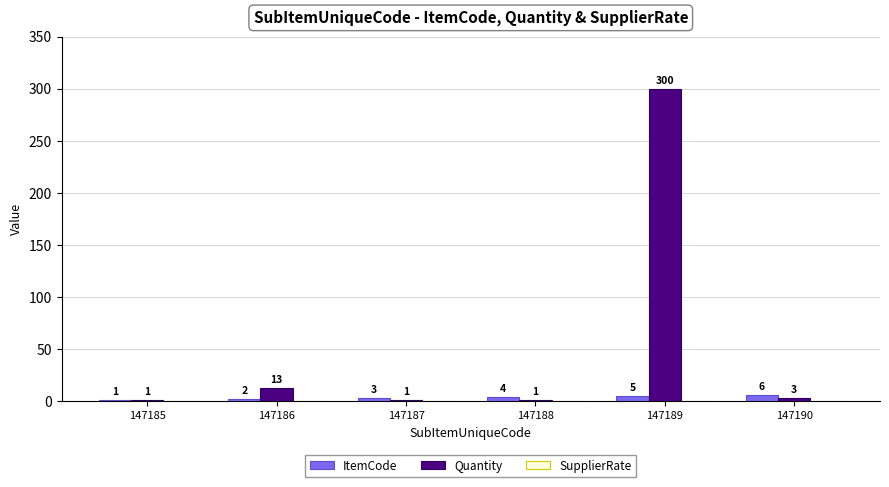

What is the total value across all series at 147187?

4